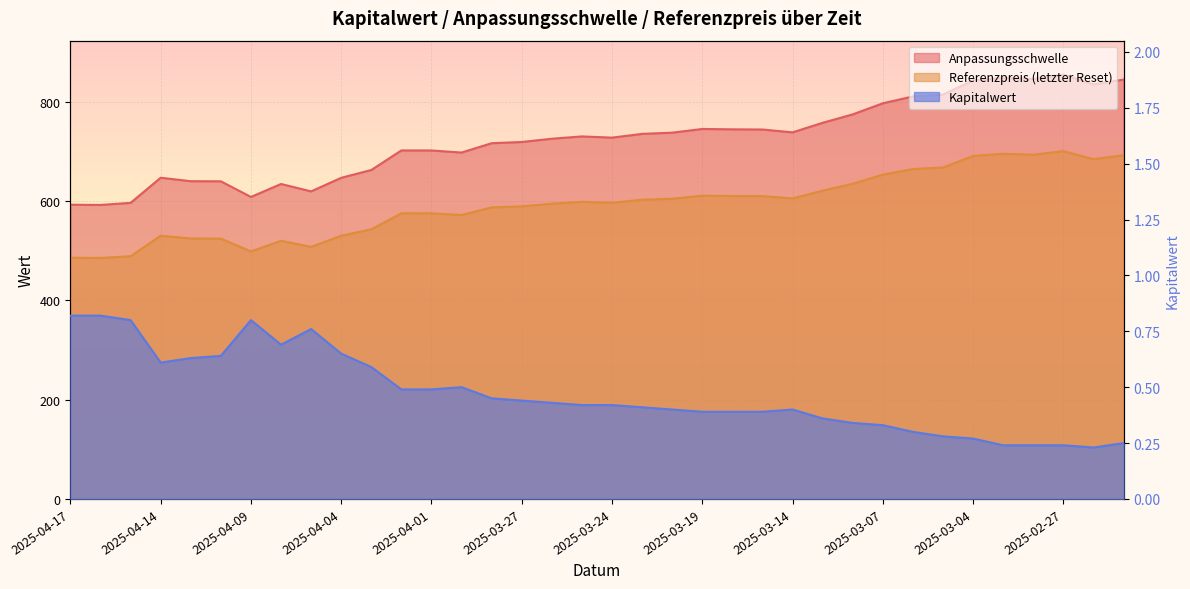

At which label is Kapitalwert closest to 0?

2025-02-26